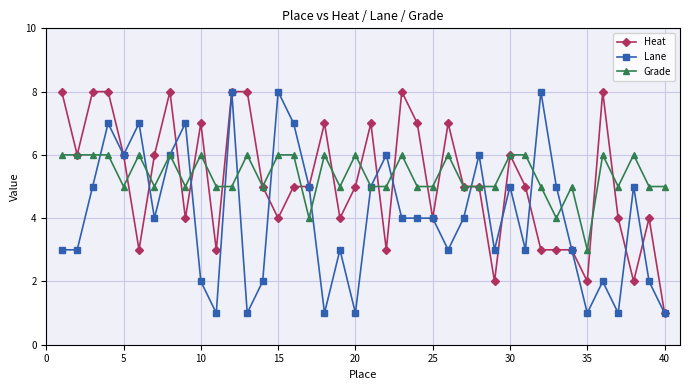

At how many categories does at least one series exceed 1?

40